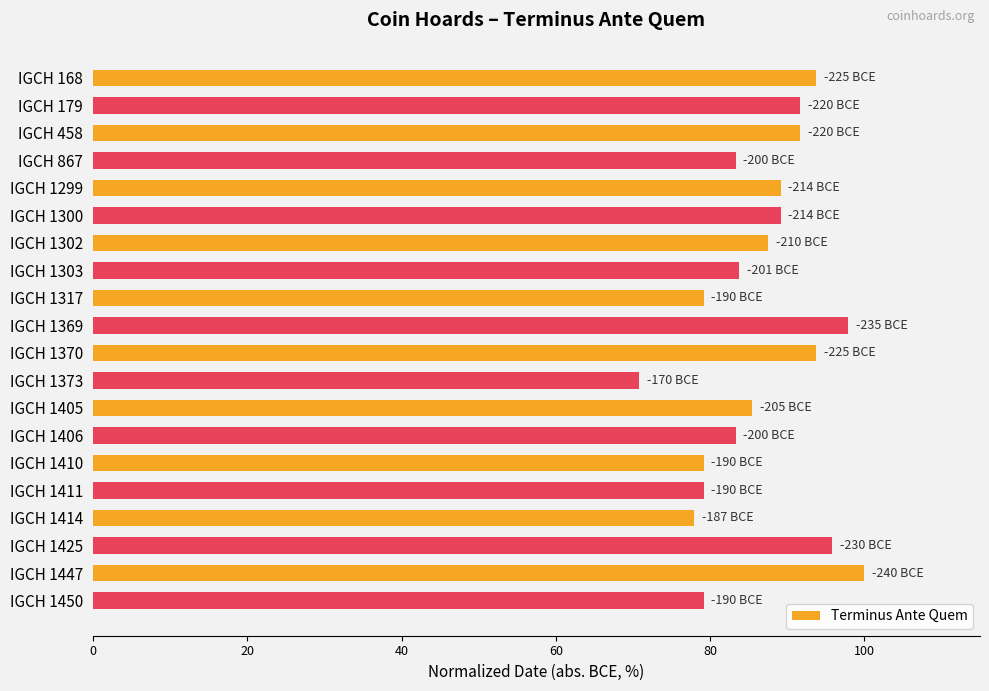

How many bars are there in total?

20